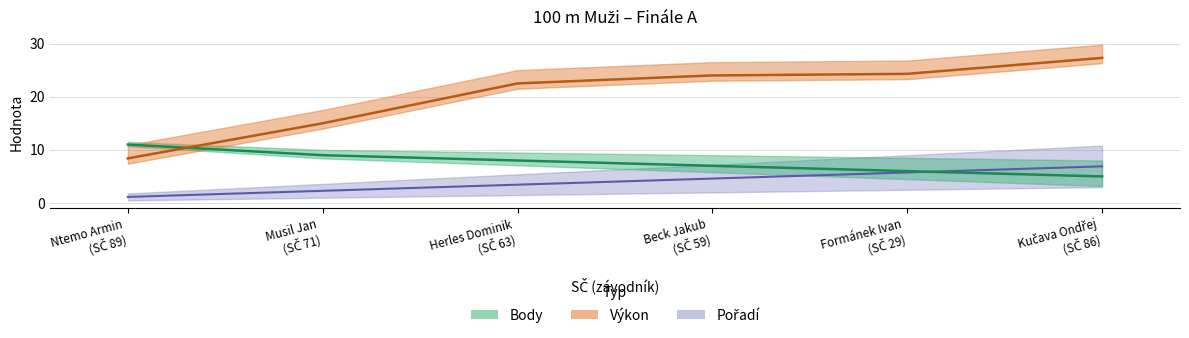

Reading right to left, what are all the values shown in this chart?

Pořadí: 6.9	5.8	4.6	3.5	2.3	1.1
Výkon: 27.3	24.3	24.0	22.5	15.0	8.4
Body: 5.0	6.0	7.0	8.0	9.0	11.0